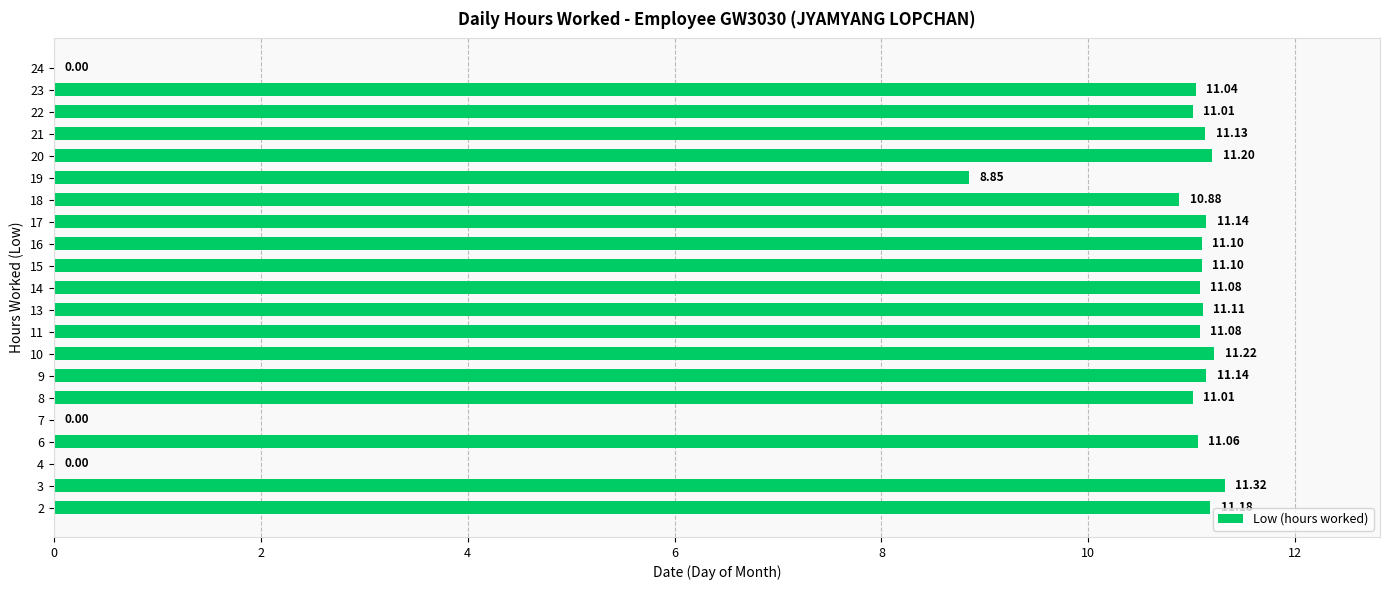

Which has a higher value, 24 or 3?

3